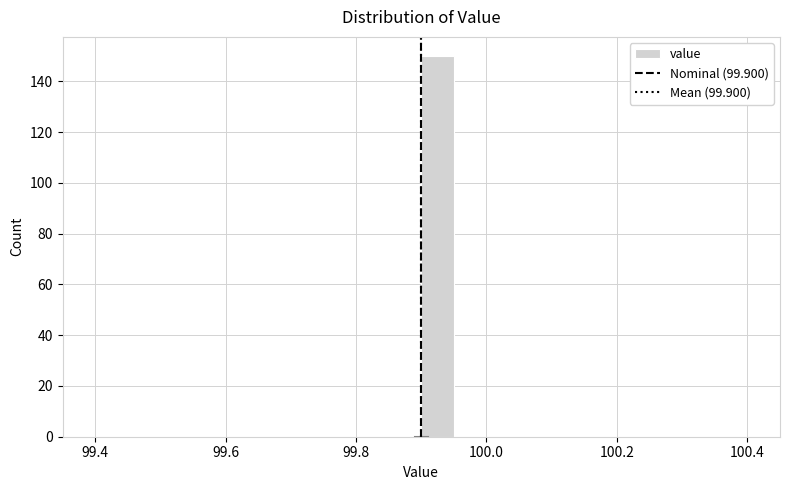

Around what value on the x-axis is the tallest bar? Give the approximate position of its centre, as read against the axis.

99.92